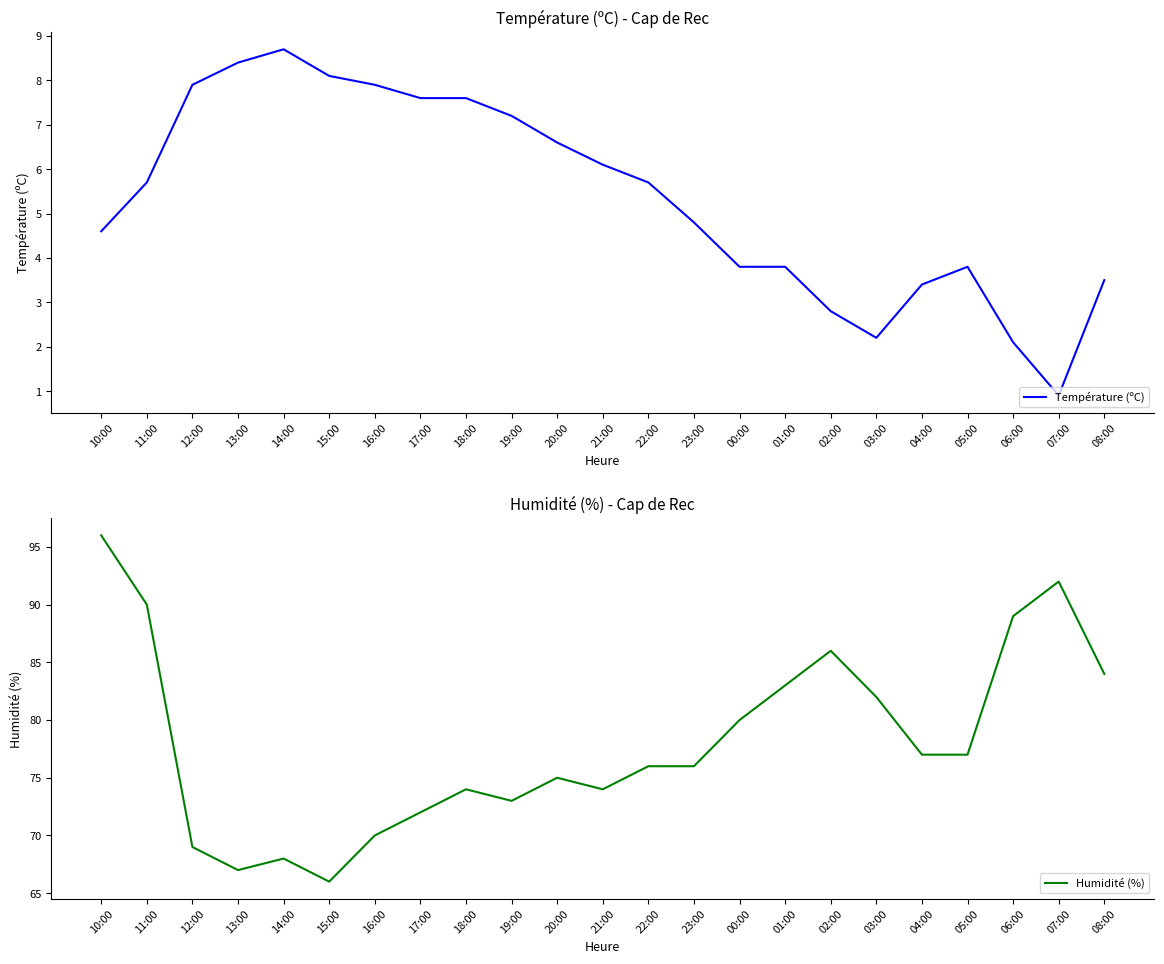

Reading left to right, what are all the values shown in this chart?

Température (ºC): 10:00=4.6	11:00=5.7	12:00=7.9	13:00=8.4	14:00=8.7	15:00=8.1	16:00=7.9	17:00=7.6	18:00=7.6	19:00=7.2	20:00=6.6	21:00=6.1	22:00=5.7	23:00=4.8	00:00=3.8	01:00=3.8	02:00=2.8	03:00=2.2	04:00=3.4	05:00=3.8	06:00=2.1	07:00=0.9	08:00=3.5
Humidité (%): 10:00=96.0	11:00=90.0	12:00=69.0	13:00=67.0	14:00=68.0	15:00=66.0	16:00=70.0	17:00=72.0	18:00=74.0	19:00=73.0	20:00=75.0	21:00=74.0	22:00=76.0	23:00=76.0	00:00=80.0	01:00=83.0	02:00=86.0	03:00=82.0	04:00=77.0	05:00=77.0	06:00=89.0	07:00=92.0	08:00=84.0